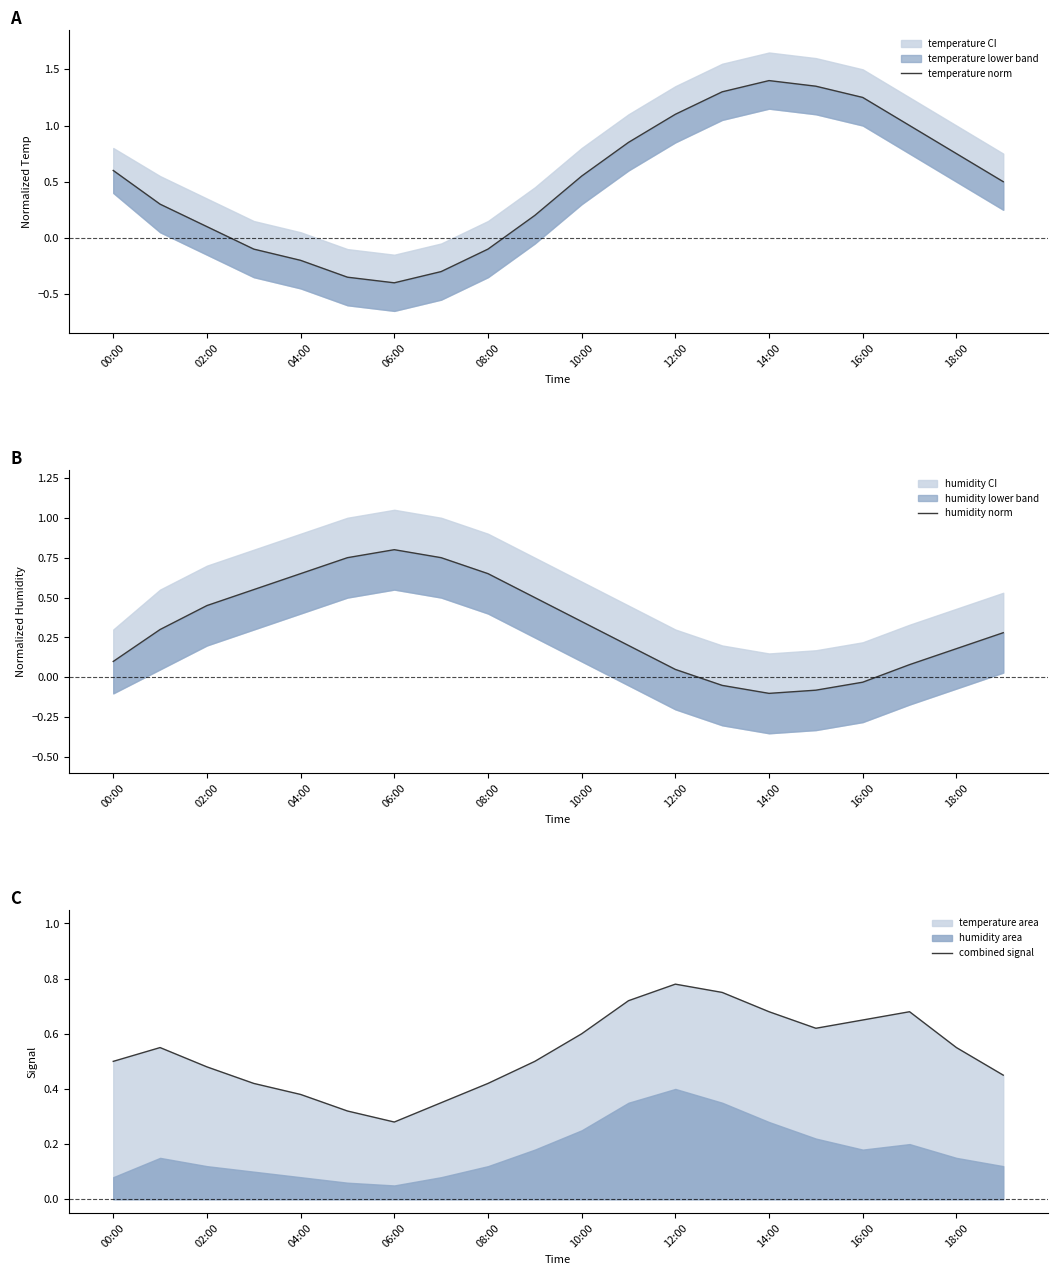

True or false: combined signal has a value of 0.3 at 16:00.

False